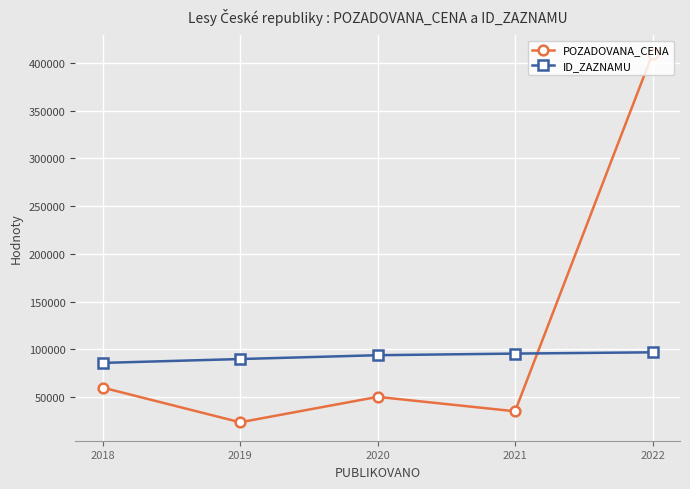

How many intersections are there between POZADOVANA_CENA and ID_ZAZNAMU?

1